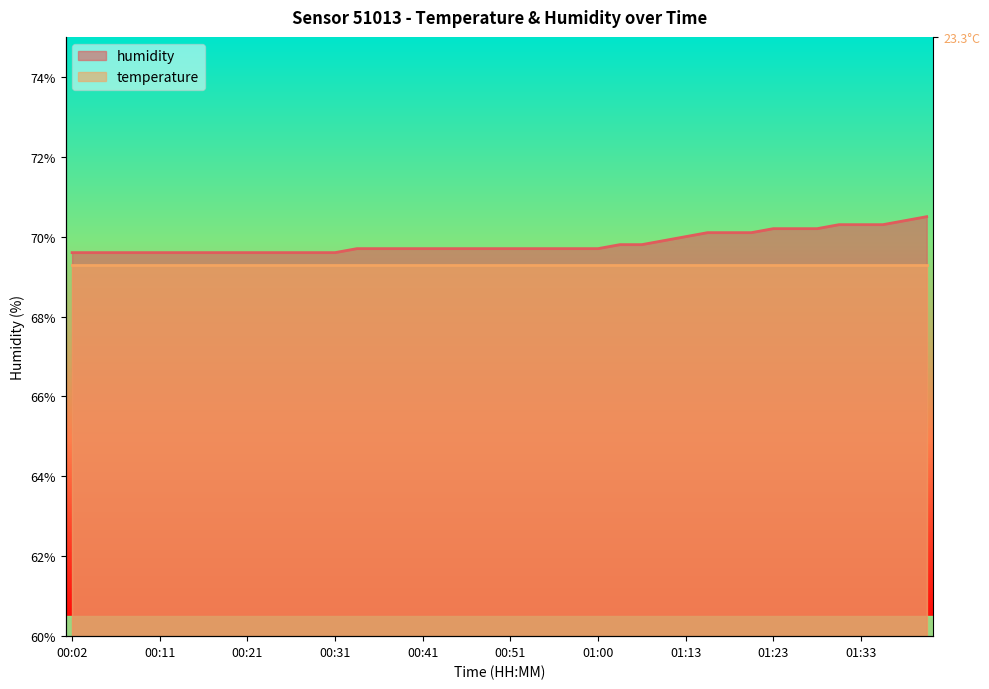

Count the values in the range 69 to 70.

29